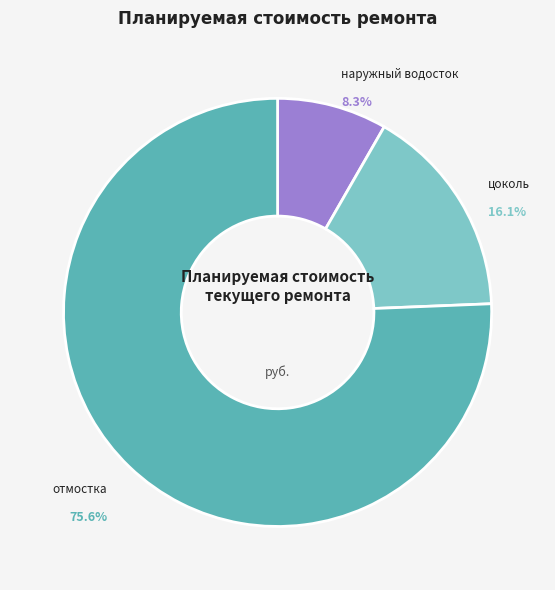

Combined, do отмостка and цоколь account for over 50%?

Yes